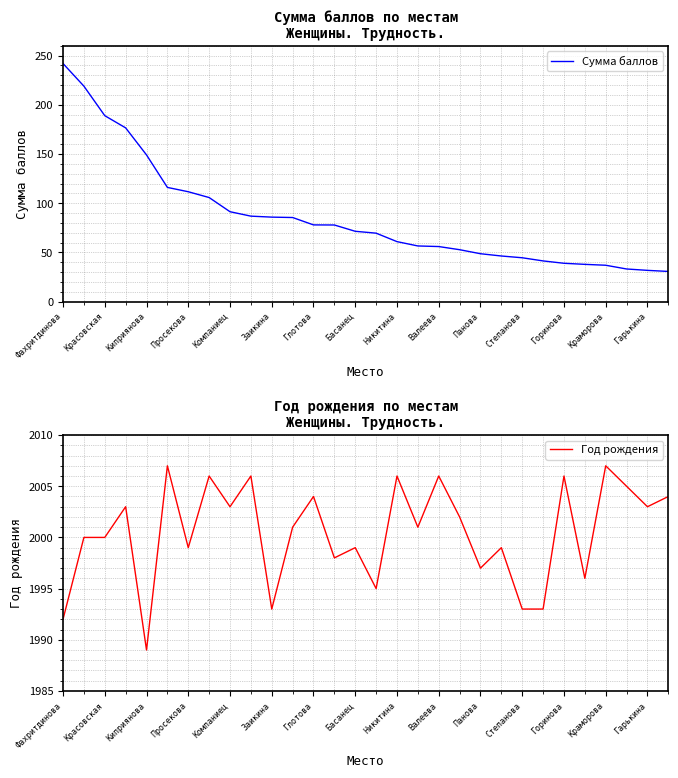

How many interior local valleys does the Год рождения series have?

10